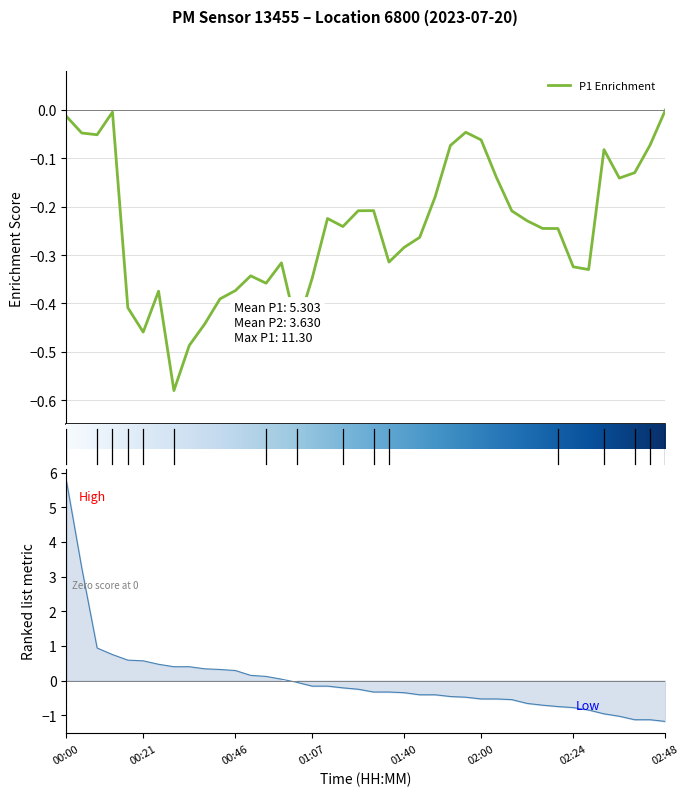

How many distinct data groups are displayed?

2